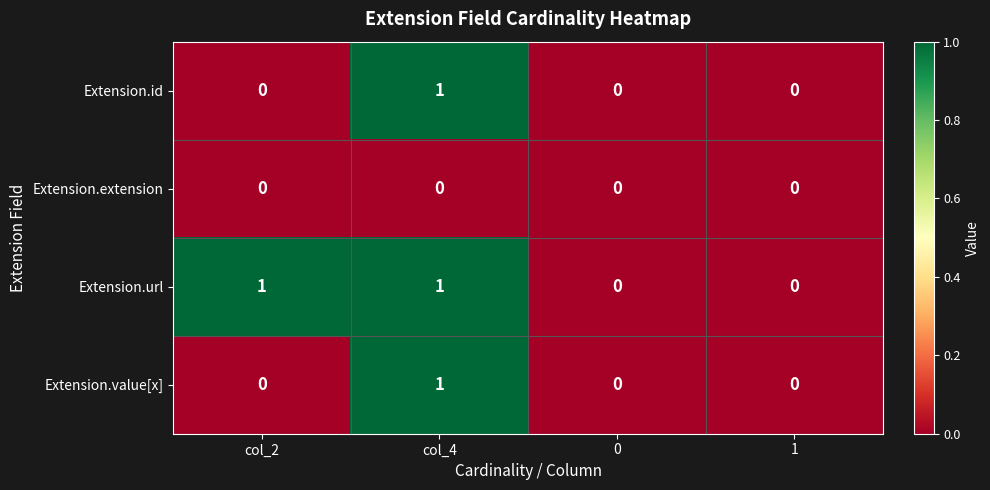

How many Extension.id values are between 0 and 1?

4